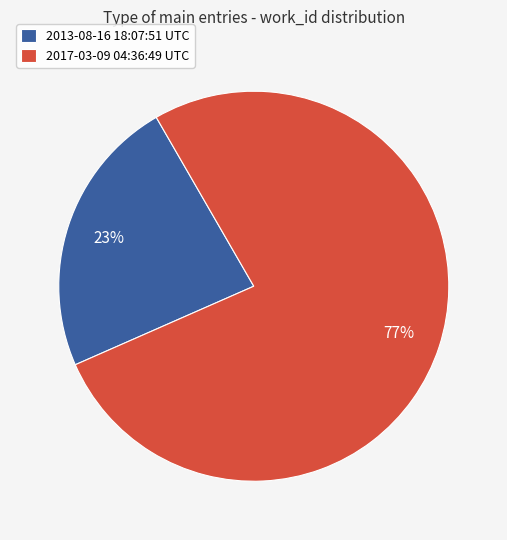

What percentage is the 2013-08-16 18:07:51 UTC slice, to the nearest percent?

23%